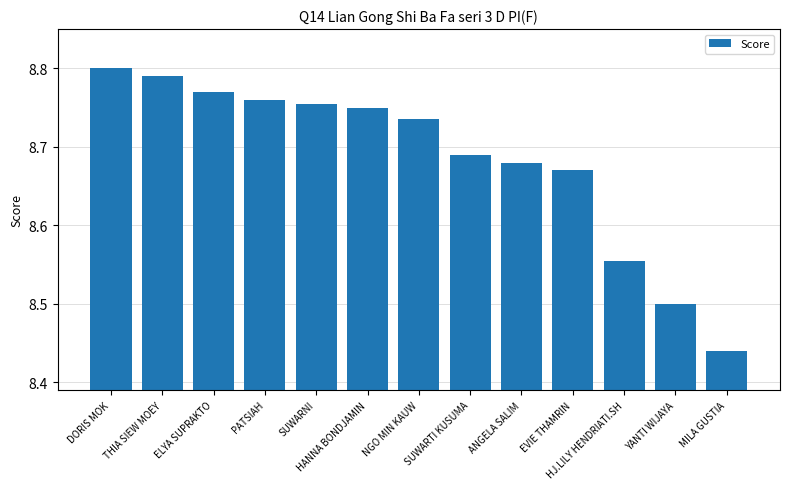

Are the bars grouped side by side (vs. stacked)?

No